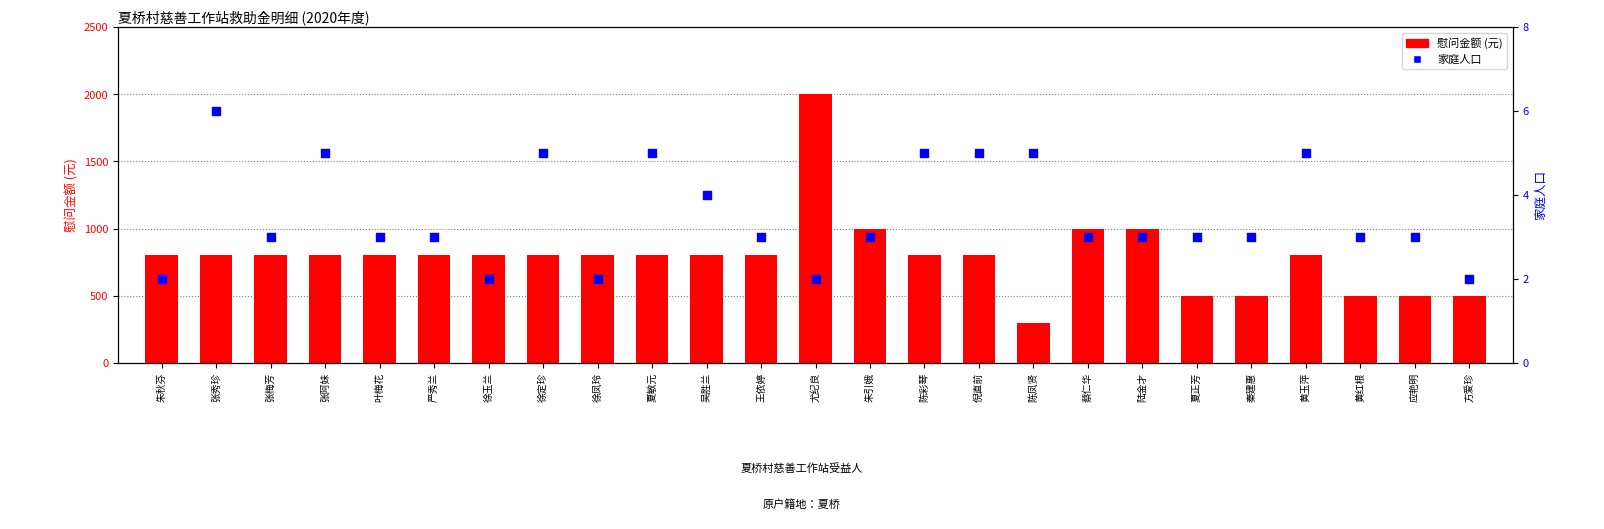

Which series contains the highest Y value?

慰问金额